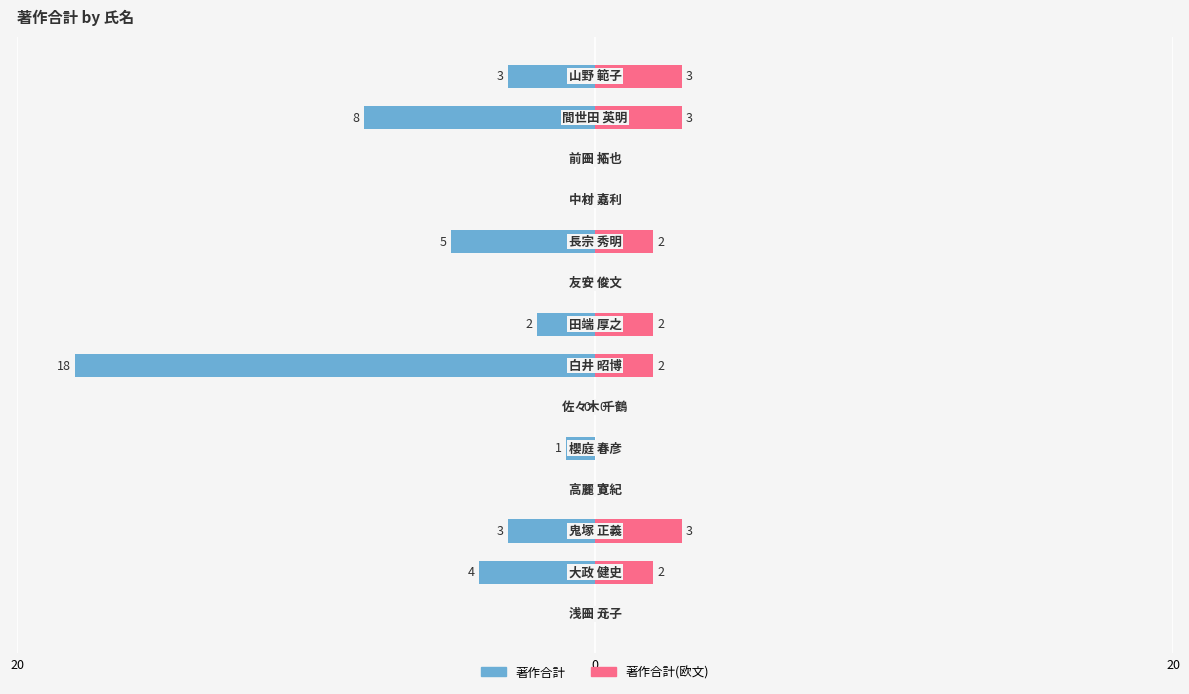

What is the highest value of the 著作合計(欧文) series?

3